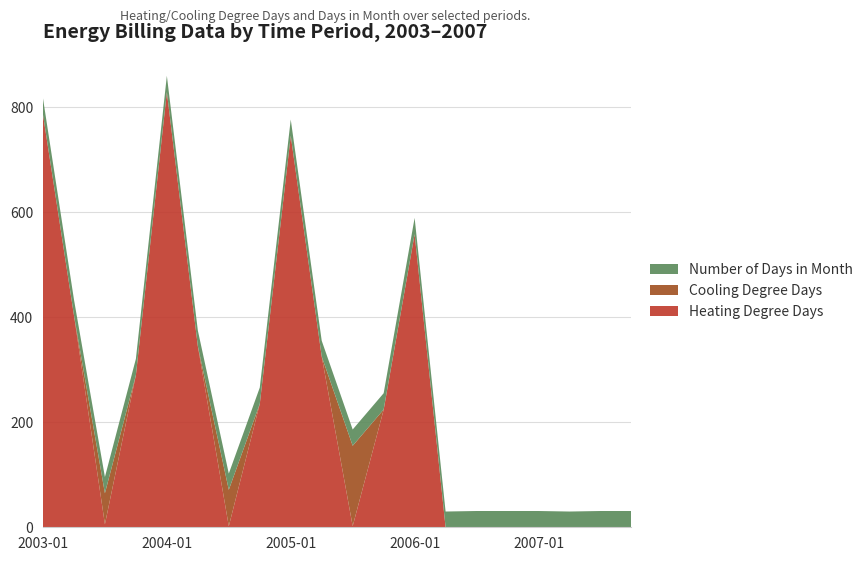

Reading left to right, transcribe all the data shown in this chart.

Heating Degree Days: 2003-01=786.0	2003-04=403.9	2003-07=5.7	2003-10=289.7	2004-01=828.8	2004-04=345.0	2004-07=2.0	2004-10=235.0	2005-01=745.5	2005-04=325.3	2005-07=2.2	2005-10=223.8	2006-01=558.2	2006-04=0.0	2006-07=0.0	2006-10=0.0	2007-01=0.0	2007-04=0.0	2007-07=0.0	2007-10=0.0
Cooling Degree Days: 2003-01=0.0	2003-04=0.0	2003-07=59.1	2003-10=0.0	2004-01=0.0	2004-04=0.0	2004-07=69.3	2004-10=0.0	2005-01=0.0	2005-04=0.0	2005-07=153.0	2005-10=0.5	2006-01=0.0	2006-04=0.0	2006-07=0.0	2006-10=0.0	2007-01=0.0	2007-04=0.0	2007-07=0.0	2007-10=0.0
Number of Days in Month: 2003-01=31.0	2003-04=30.0	2003-07=31.0	2003-10=31.0	2004-01=31.0	2004-04=30.0	2004-07=31.0	2004-10=31.0	2005-01=31.0	2005-04=30.0	2005-07=31.0	2005-10=31.0	2006-01=31.0	2006-04=30.0	2006-07=31.0	2006-10=31.0	2007-01=31.0	2007-04=30.0	2007-07=31.0	2007-10=31.0